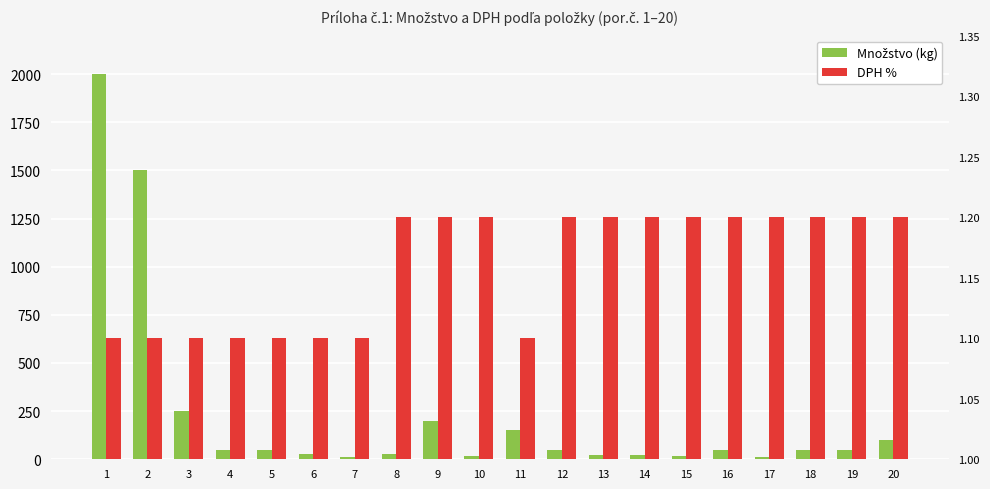

How many categories are shown in the chart?

20